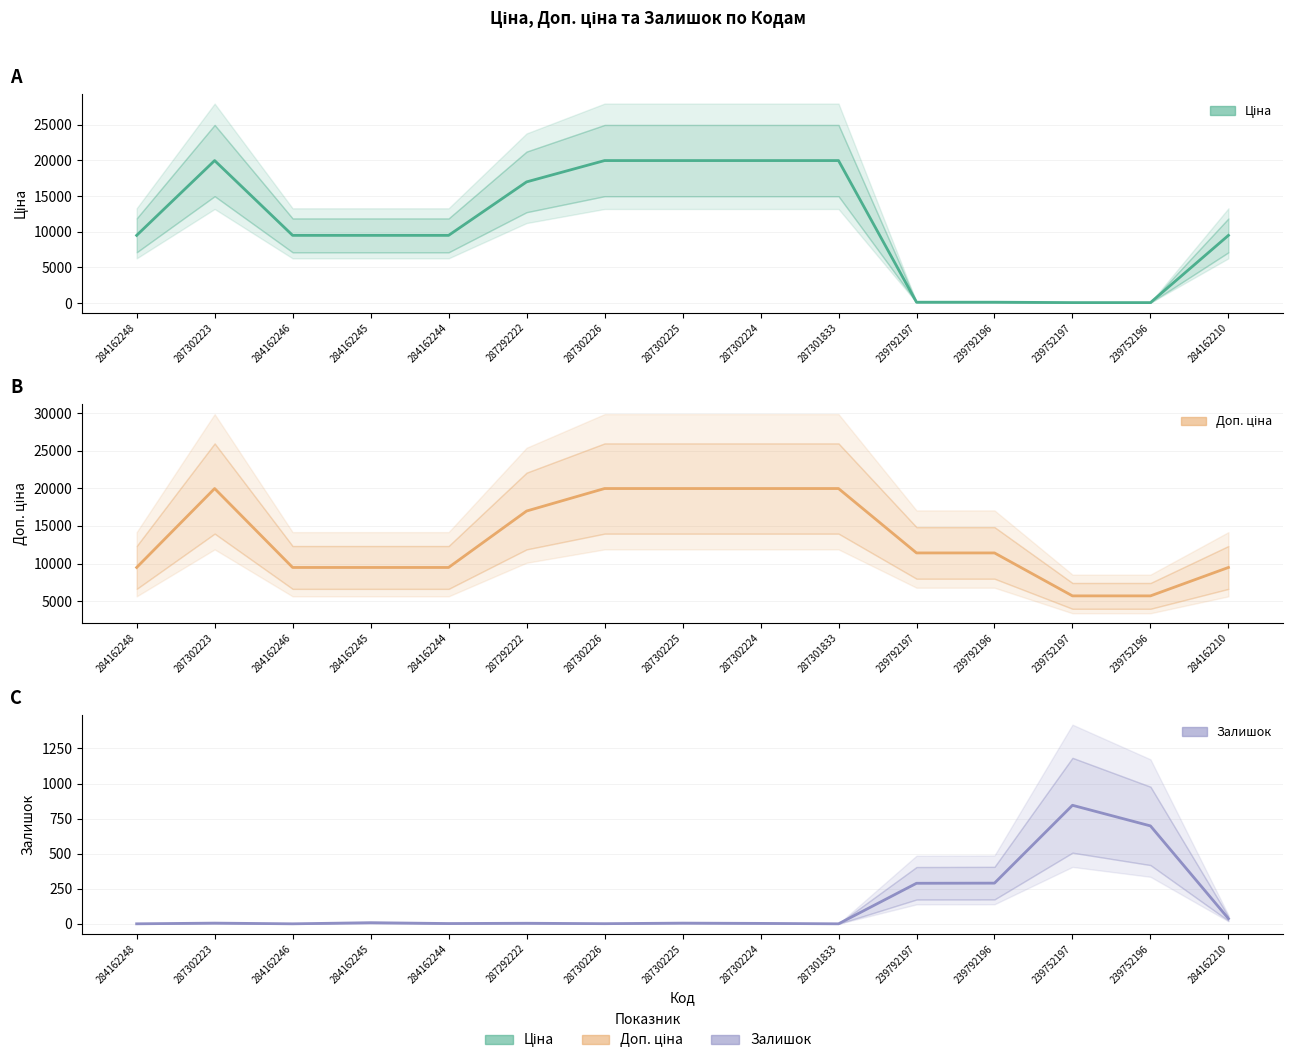

What is the total value across all series at 287302226?

39929.3